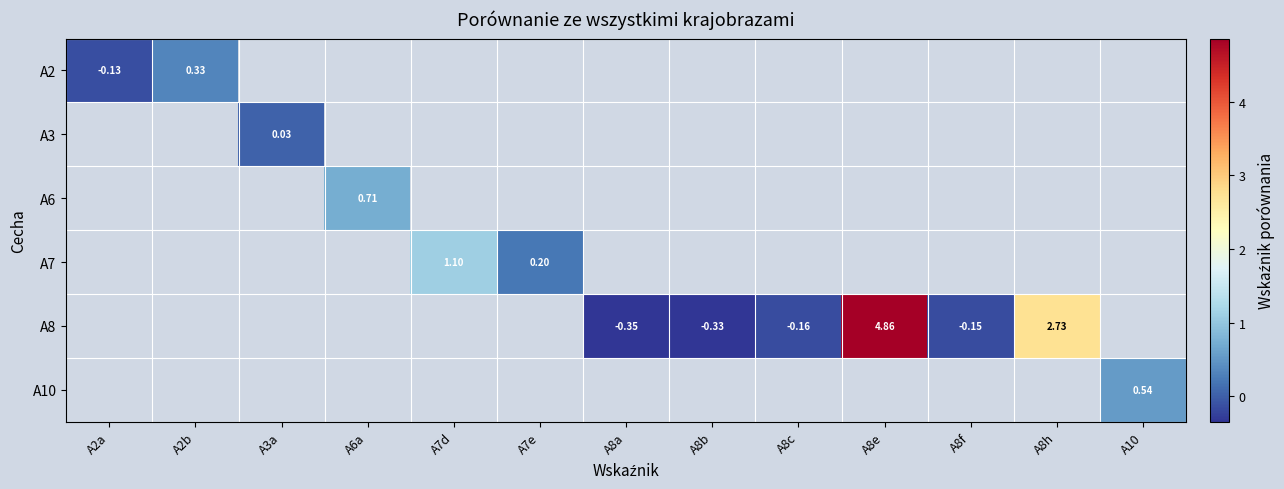

What is the maximum value shown in the chart?

4.9